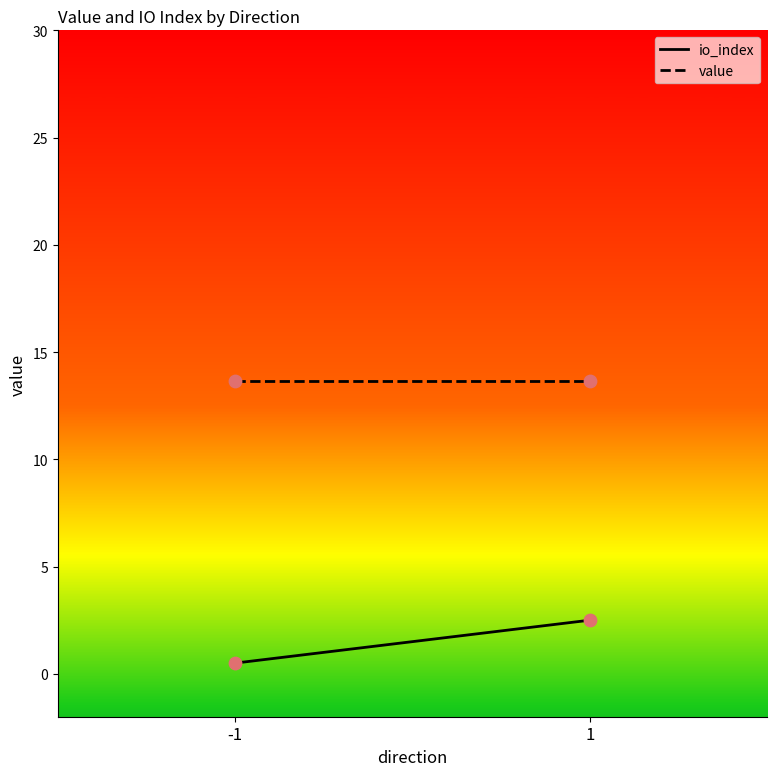

What are all the series names shown in the legend?

io_index, value